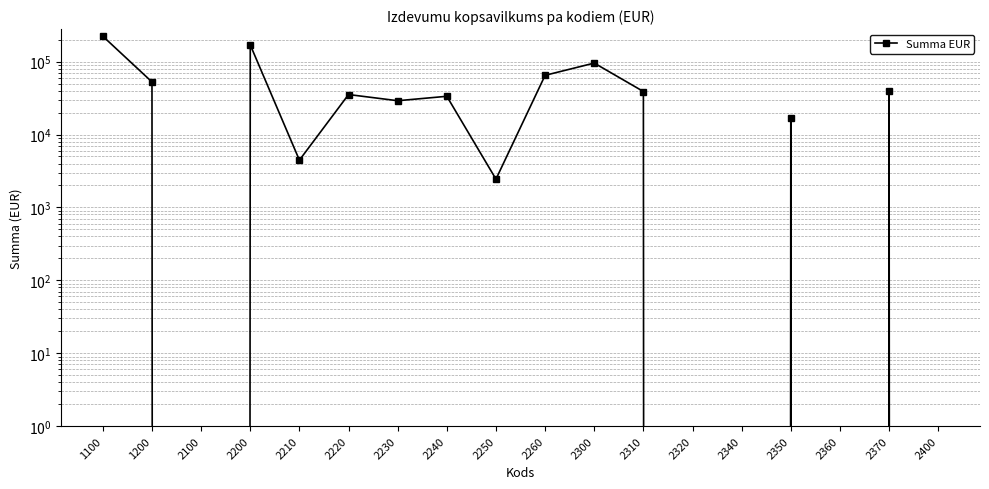

Is it true that the value at 2320 is 0.0?

True